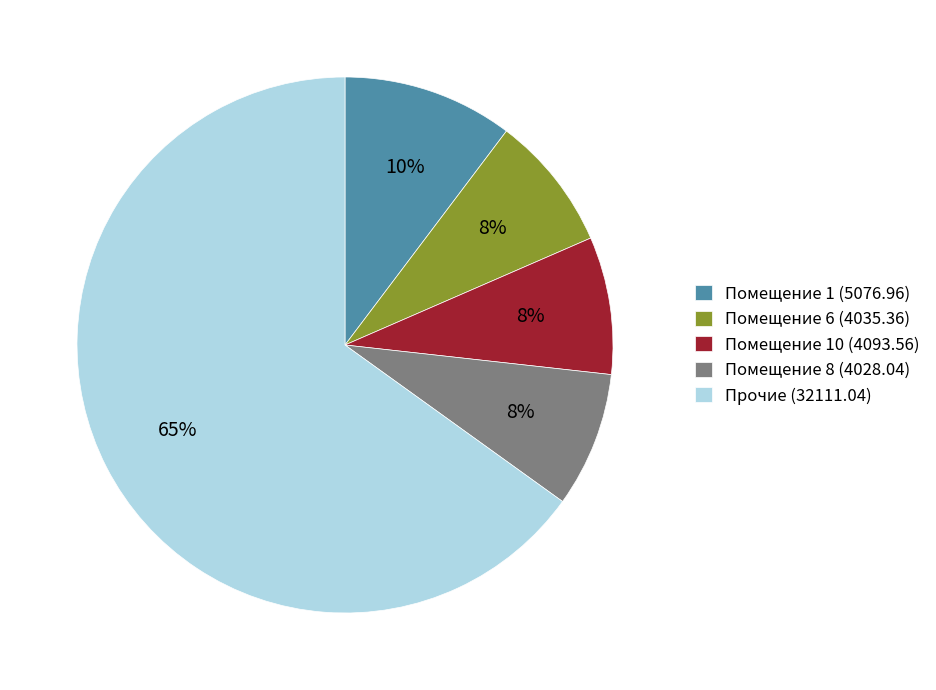

To the nearest percent, what percentage of the pie is Помещение 8 (4028.04)?

8%